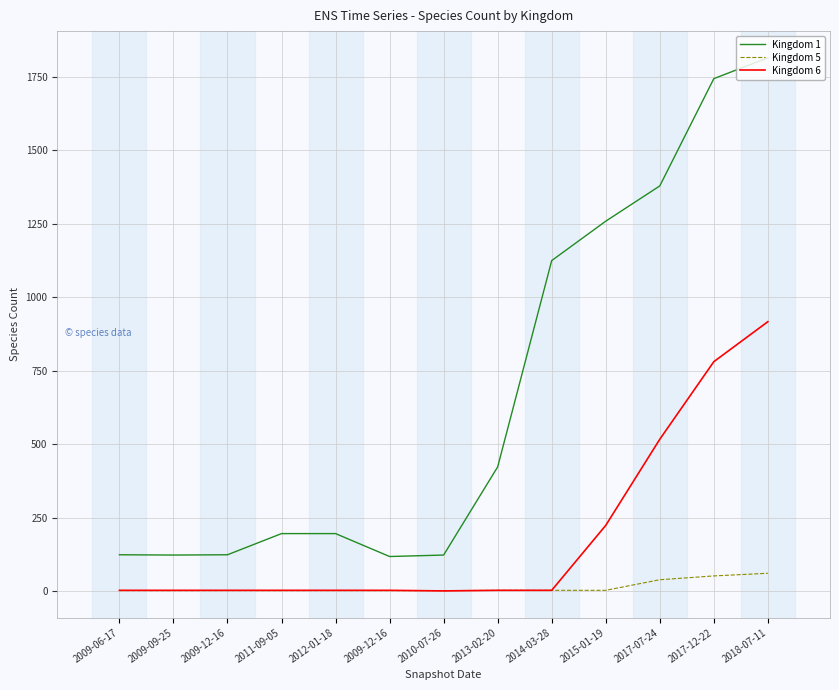

What is the maximum value shown in the chart?

1815